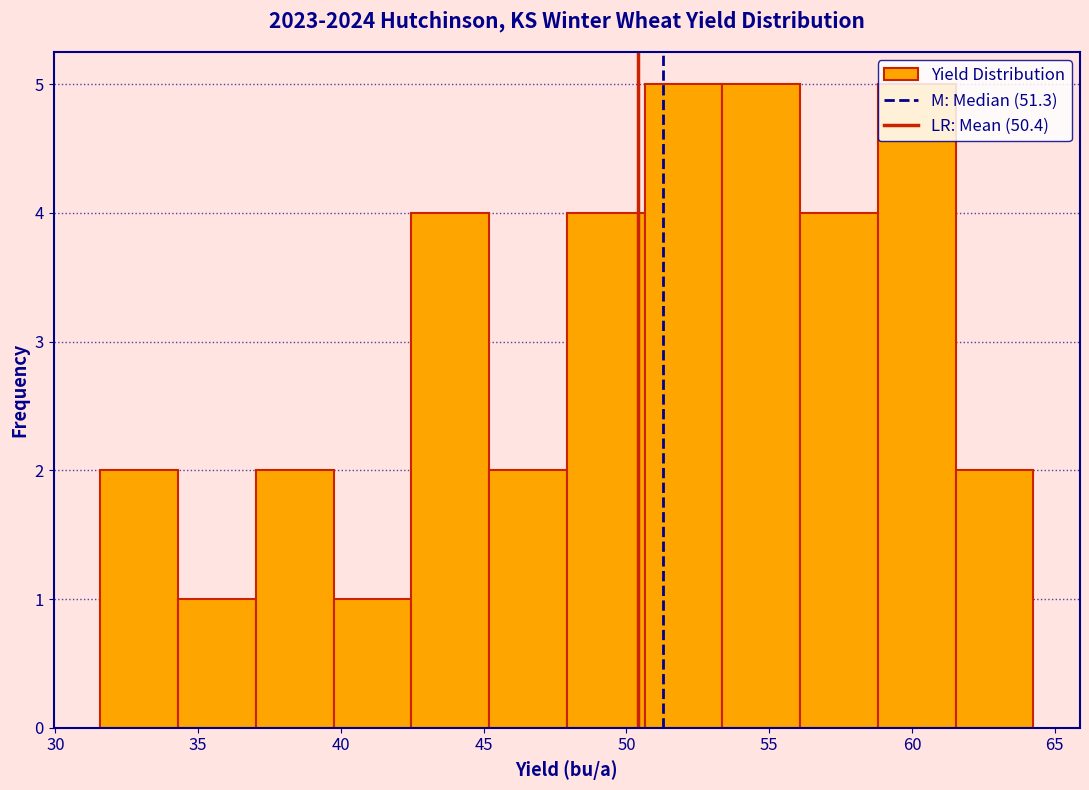

Reading left to right, transcribe this chart: for each bar, give the range it covers on the x-axis and its height. Neither the bar edges nor the heights are printed on the chart, so give them approximately, as read against the axes.

31.5 to 34.5: 2
34.5 to 37.0: 1
37.0 to 39.5: 2
39.5 to 42.5: 1
42.5 to 45.0: 4
45.0 to 48.0: 2
48.0 to 50.5: 4
50.5 to 53.5: 5
53.5 to 56.0: 5
56.0 to 59.0: 4
59.0 to 61.5: 5
61.5 to 64.0: 2